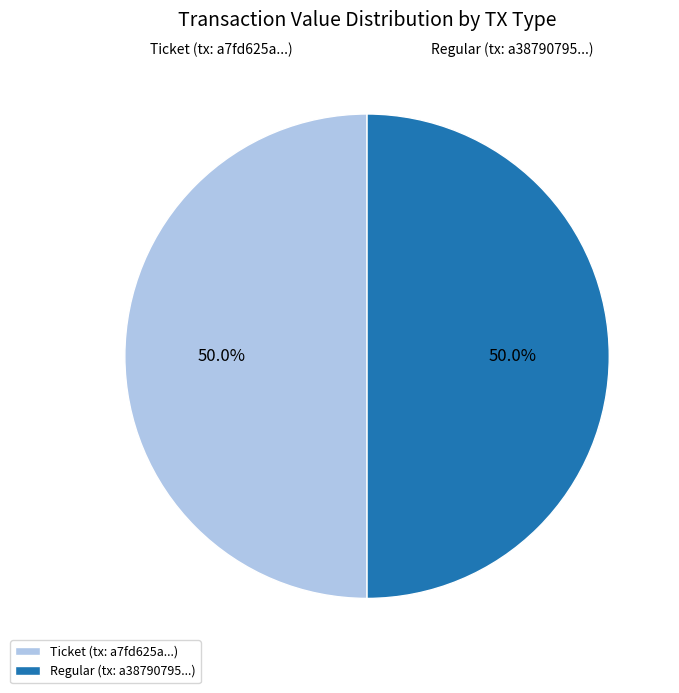

What percentage do Regular (tx: a38790795...) and Ticket (tx: a7fd625a...) together represent?

100.0%